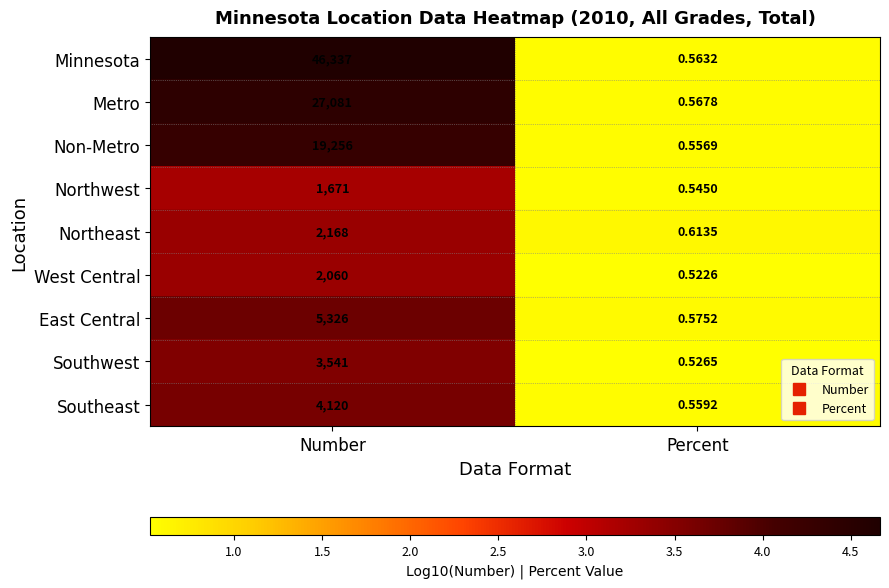

At Percent, list the series in order from largest to smallest.

Northeast, East Central, Metro, Minnesota, Southeast, Non-Metro, Northwest, Southwest, West Central